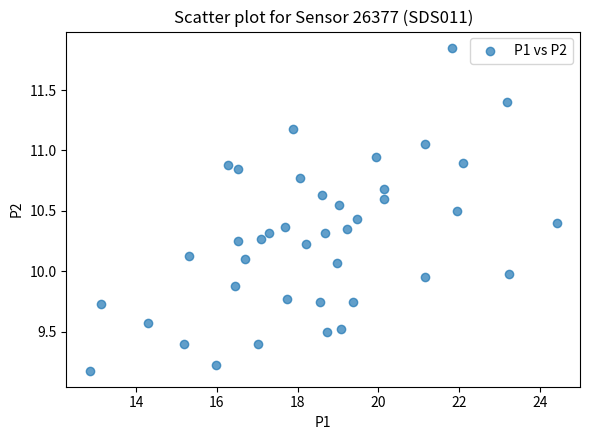

What is the range of X values (max minus min)?

11.6